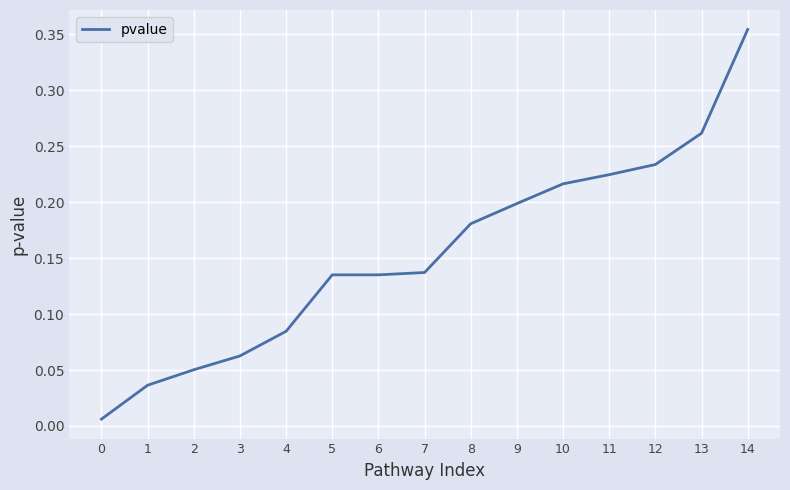

Which label corresponds to the largest value in the chart?

14